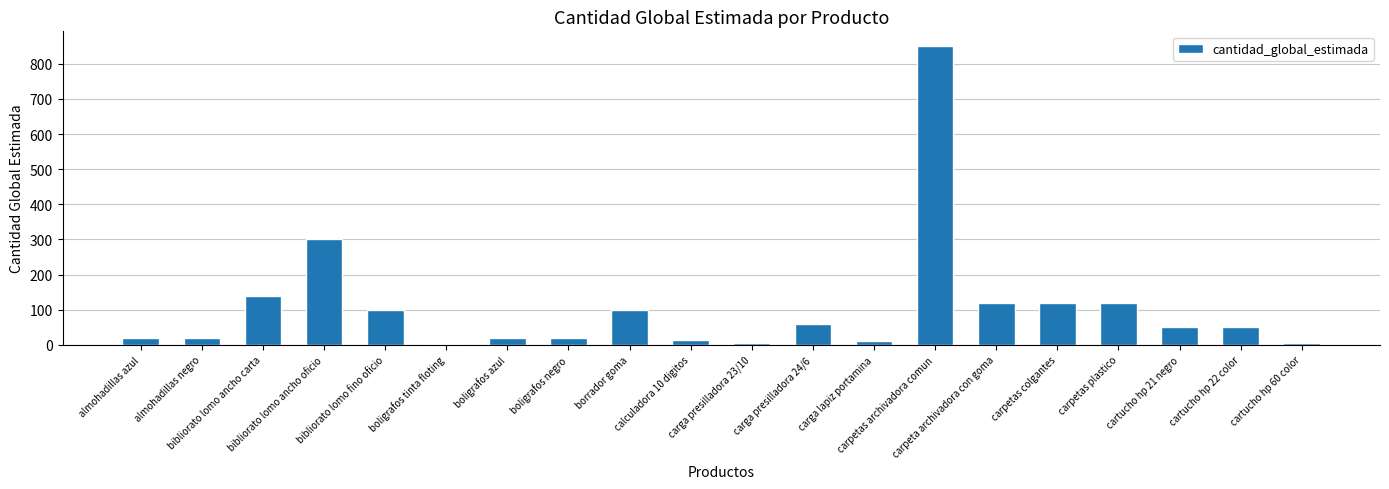

What is the greatest value displayed?

850